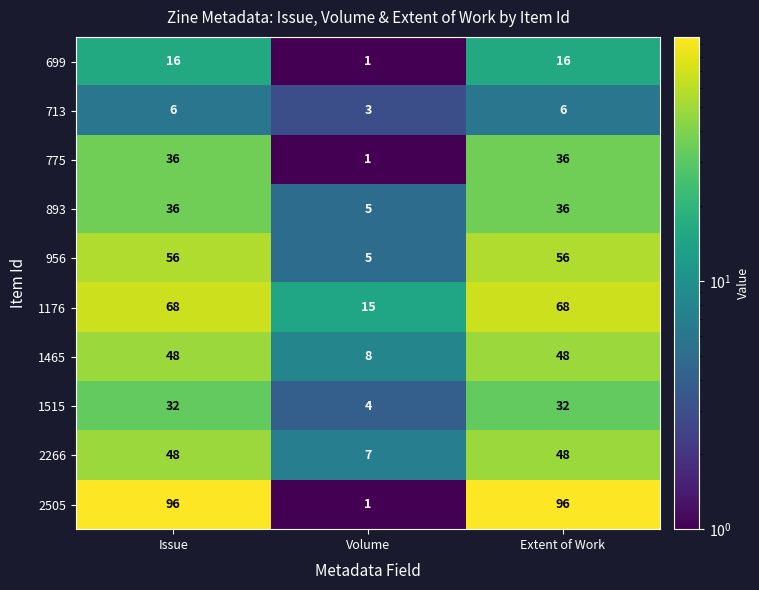

The value of 775 at Volume is 0. True or false?

False